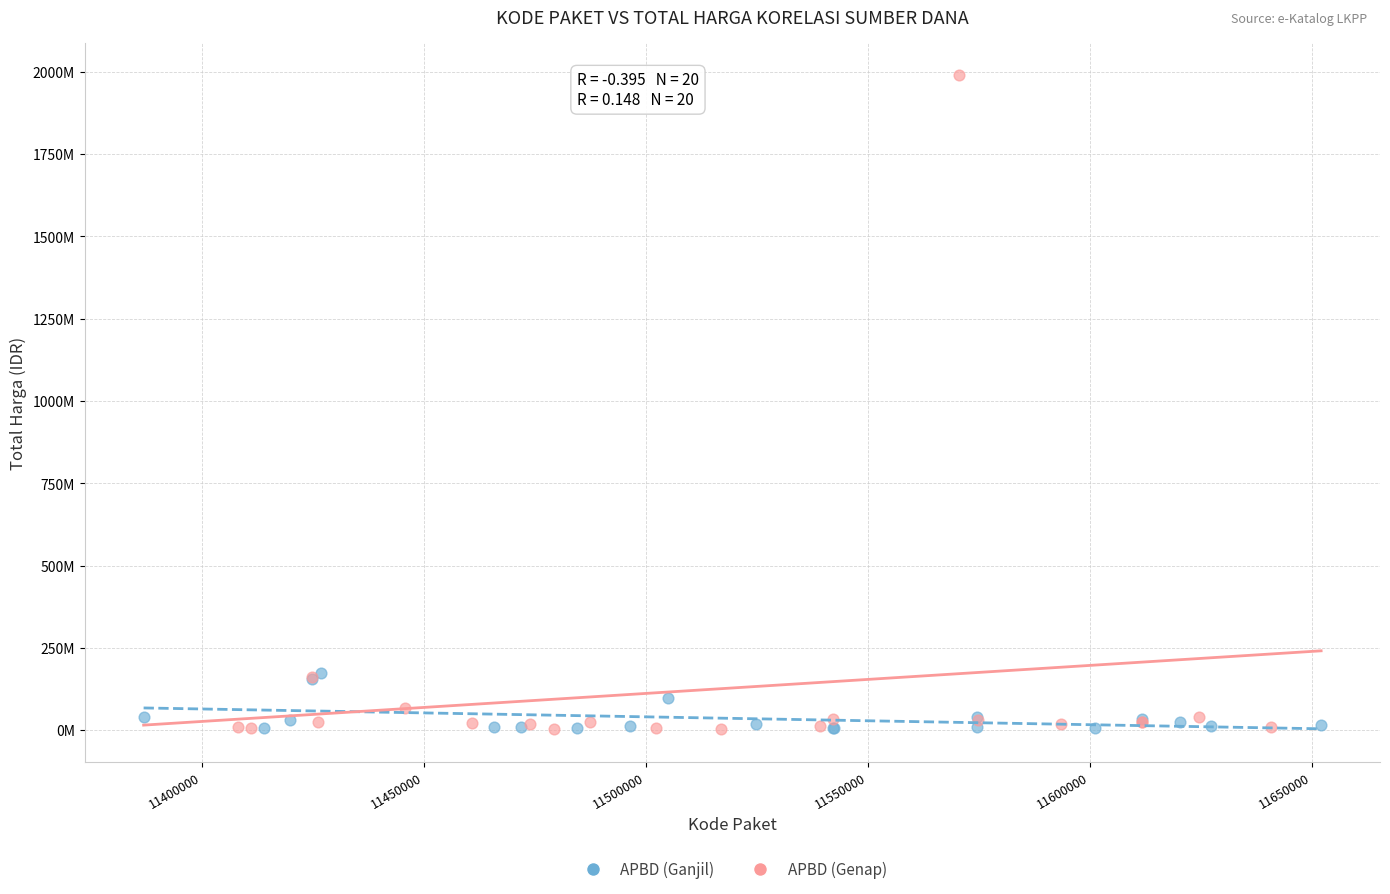

What are all the series names shown in the legend?

APBD (Ganjil), APBD (Genap)